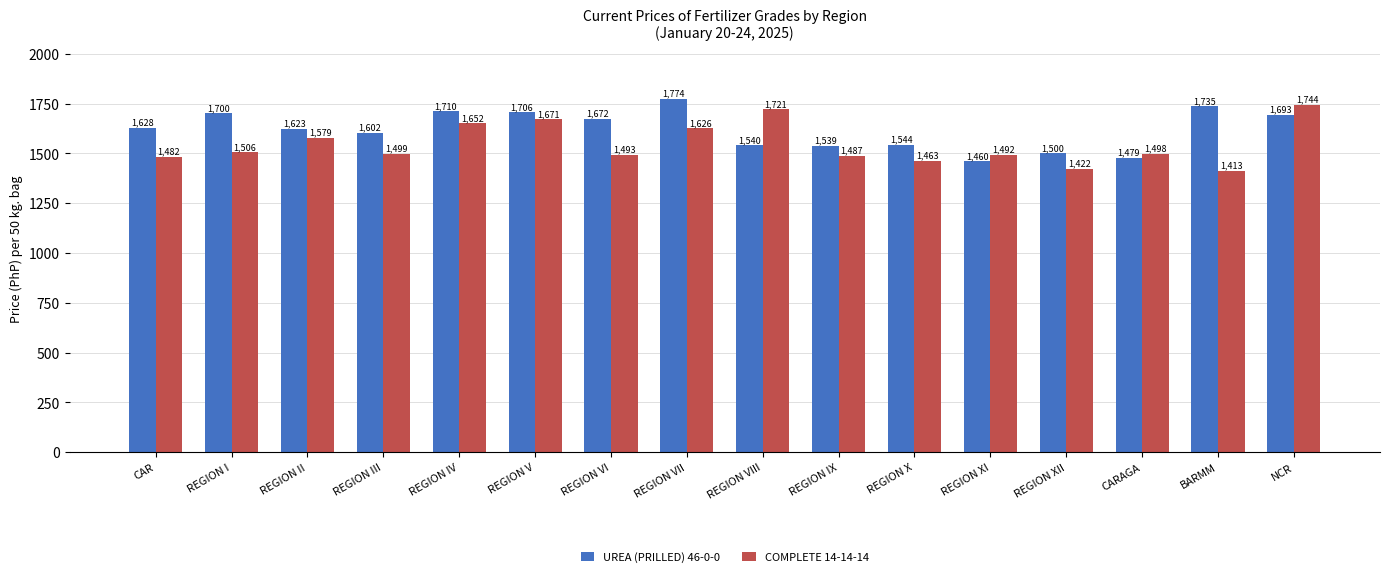

What is the total value across all series at REGION VI?

3165.0